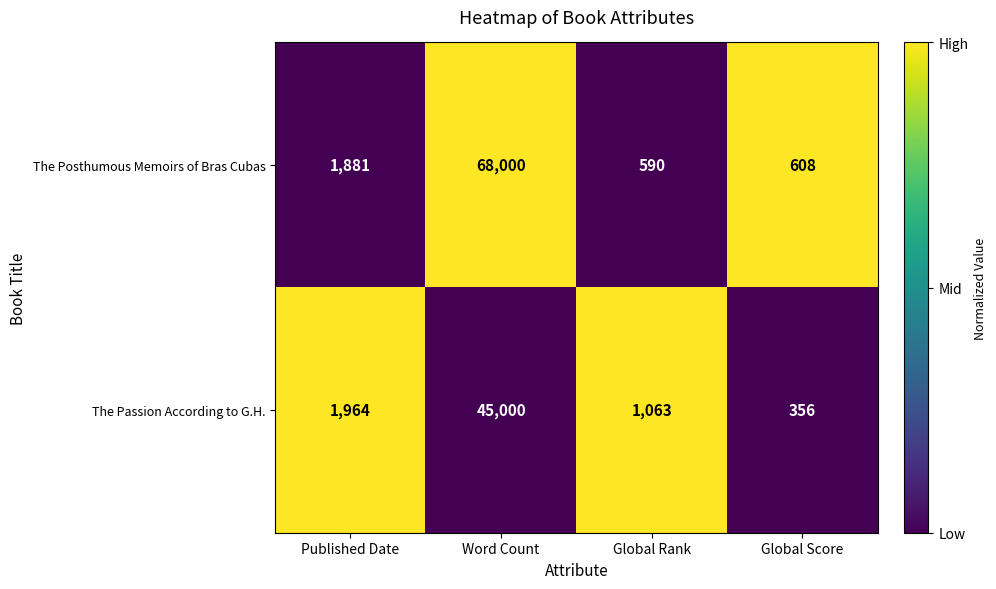

What is the difference between the highest and lowest values at Global Rank?

473